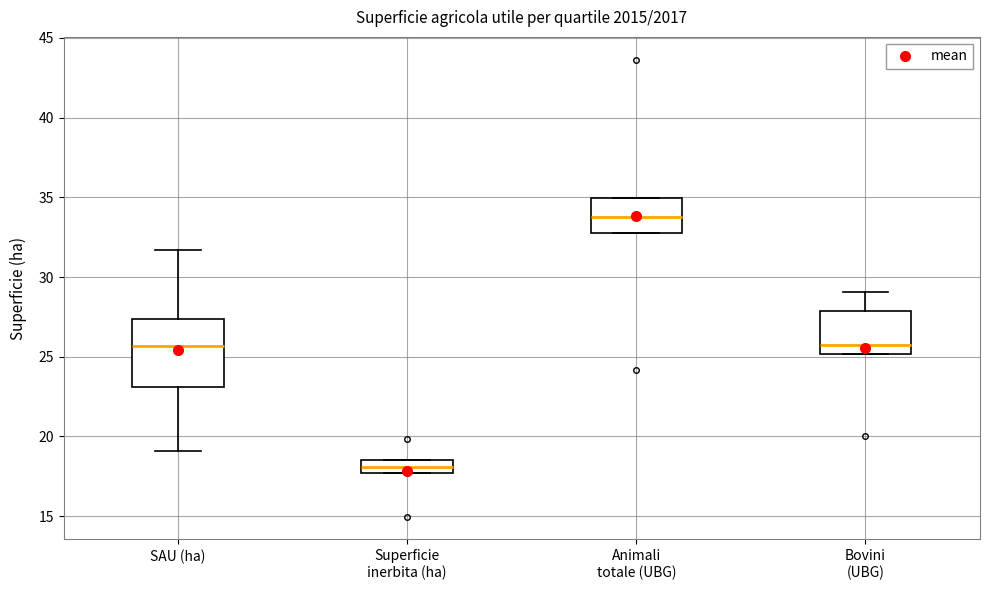

Where is the lower edge of the box for Animali totale (UBG) on the y-axis? The values are not printed on the chart, so give them approximately, as read against the axis.

33.0